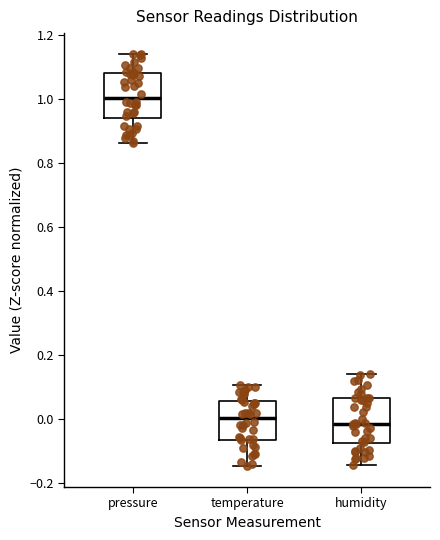

Where does the median line of the box for temperature sit on the y-axis? The values are not printed on the chart, so give them approximately, as read against the axis.

0.00